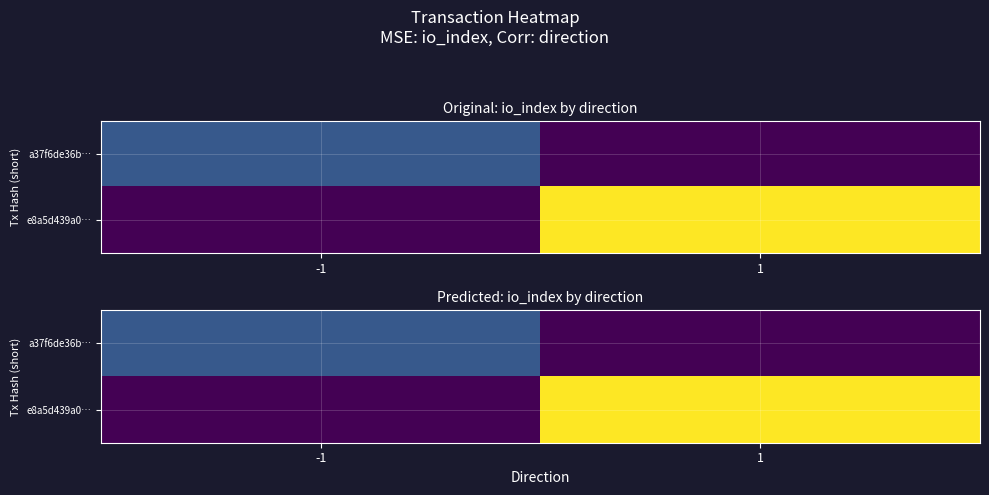

At which category does the chart reach its minimum across all series?

1